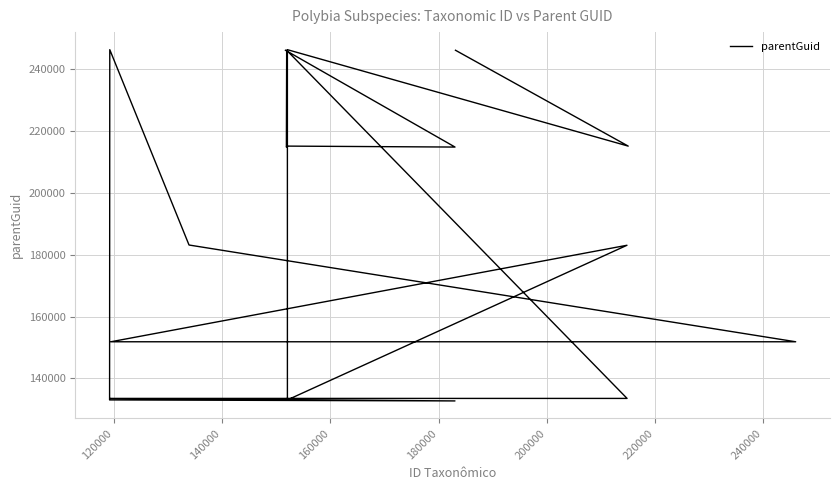

Reading left to right, transcribe all the data shown in this chart.

245945	215006	246132	133080	182998	151848	151848	183081	246132	133080	132754	133565	133565	245945	214697	215006	214697	245945